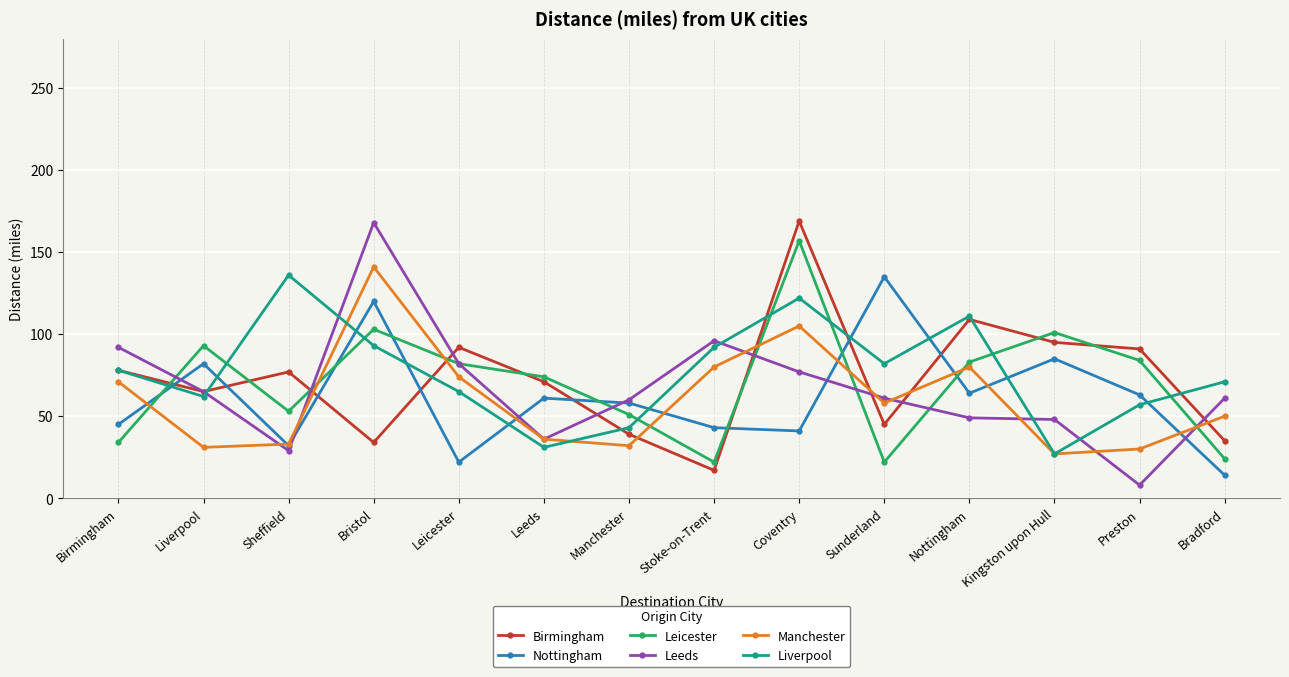

At which category does Liverpool reach its first local peak?

Sheffield